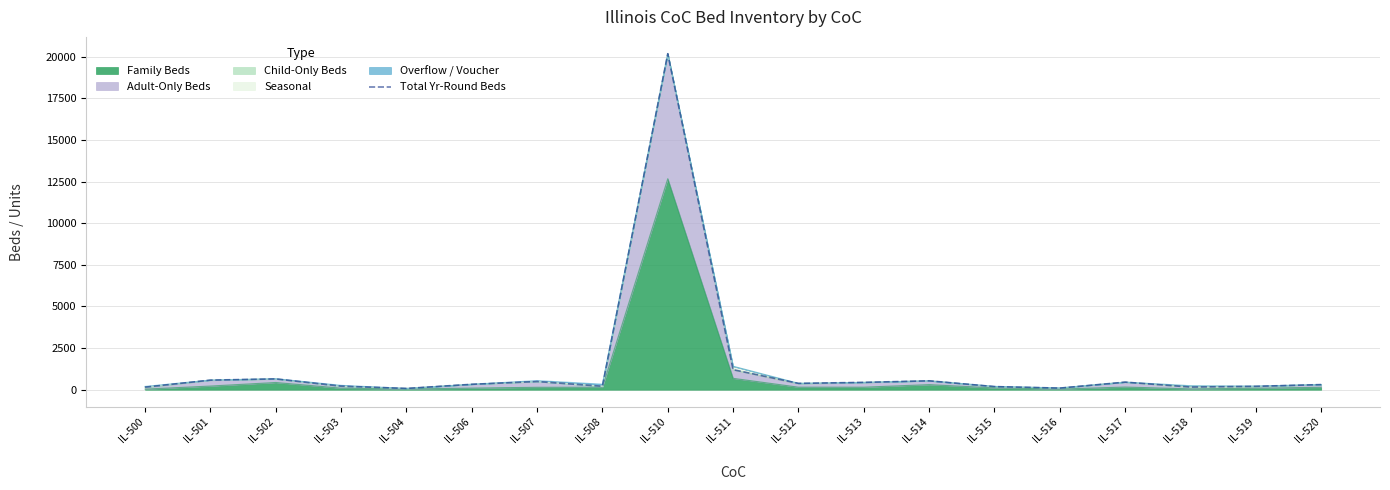

At which category does the chart reach its peak across all series?

IL-510